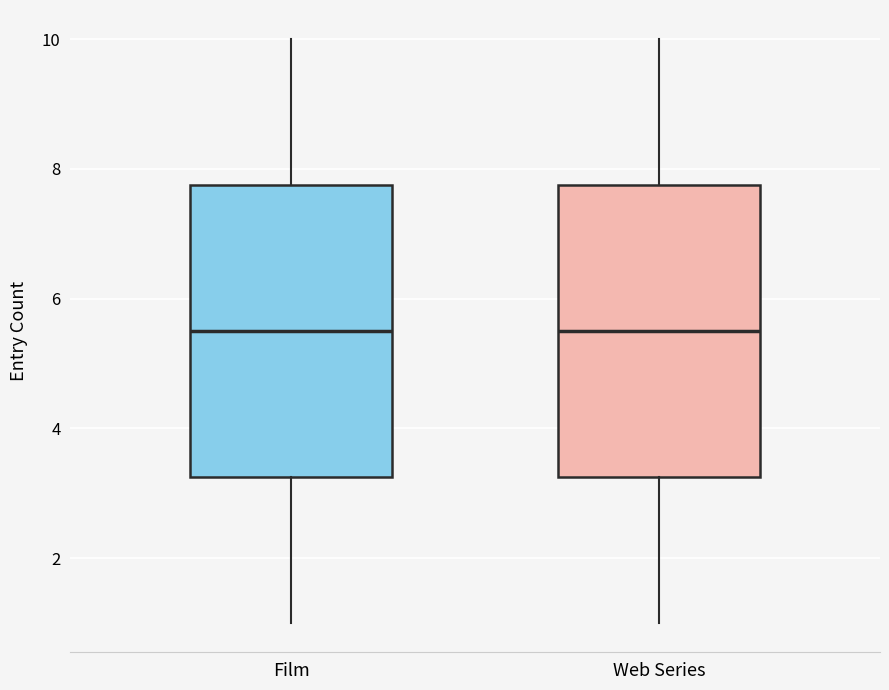

Reading left to right, read every box against the y-axis: the position of its median line, the range the box covers, and the ends of its whiskers. The values are not printed on the chart, so give them approximately, as read against the axis.

Film: median 5.6, box 3.2 to 7.8, whiskers 1.0 to 10.0
Web Series: median 5.6, box 3.2 to 7.8, whiskers 1.0 to 10.0